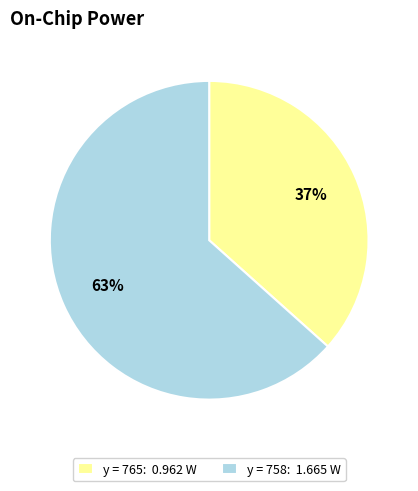

How many slices are in this pie chart?

2